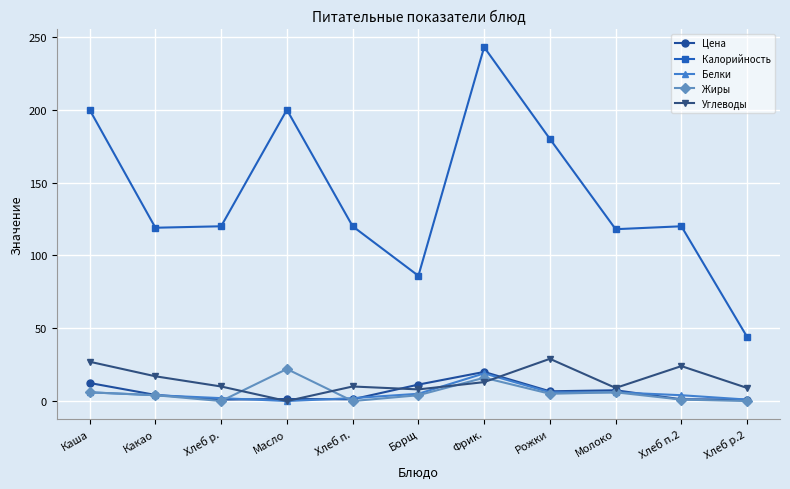

True or false: Цена and Калорийность cross at least once.

False